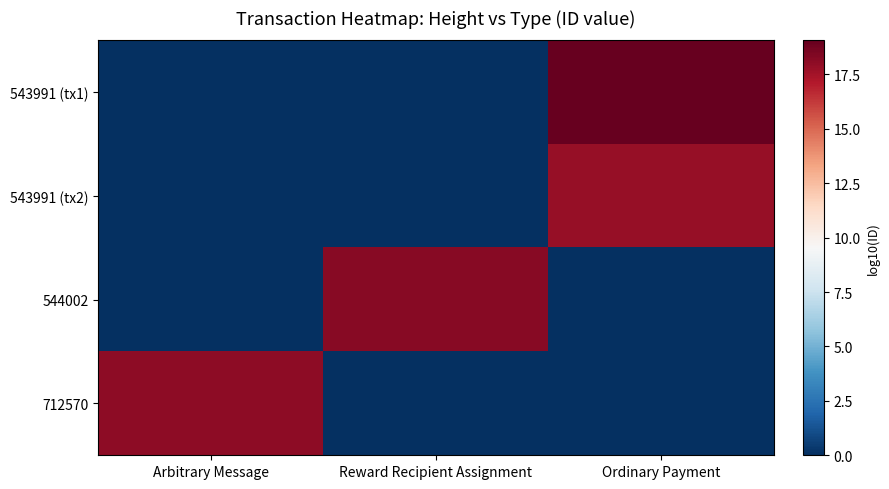

At how many categories does at least one series exceed 15?

3